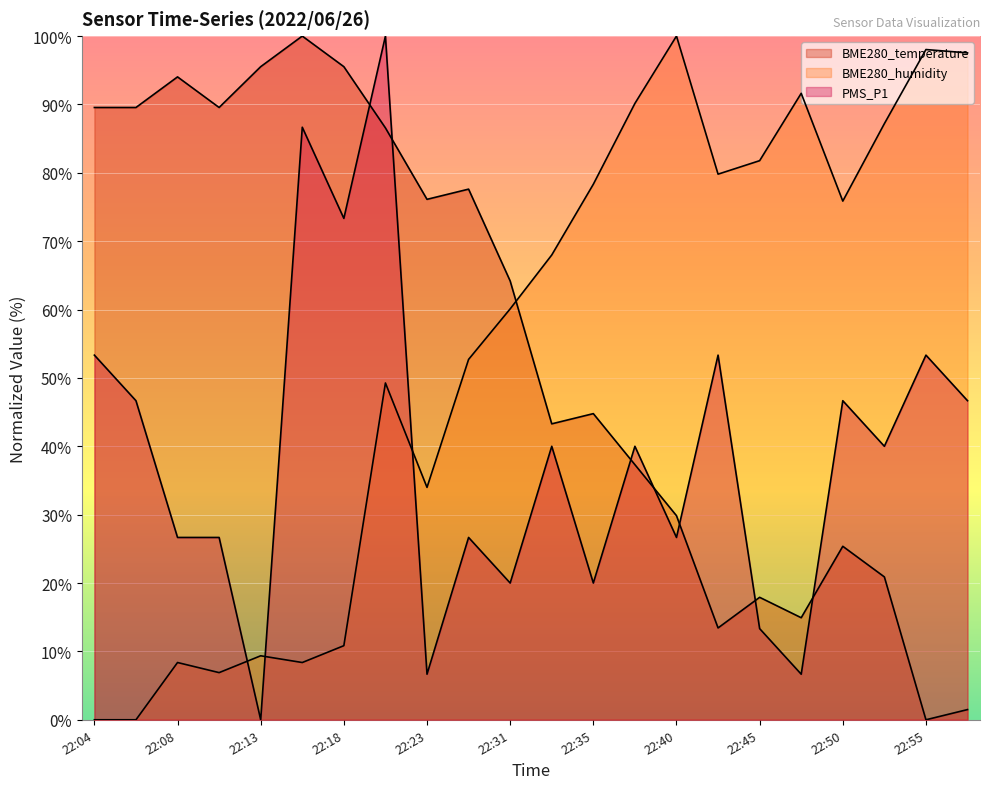

Which label corresponds to the largest value in the chart?

22:16